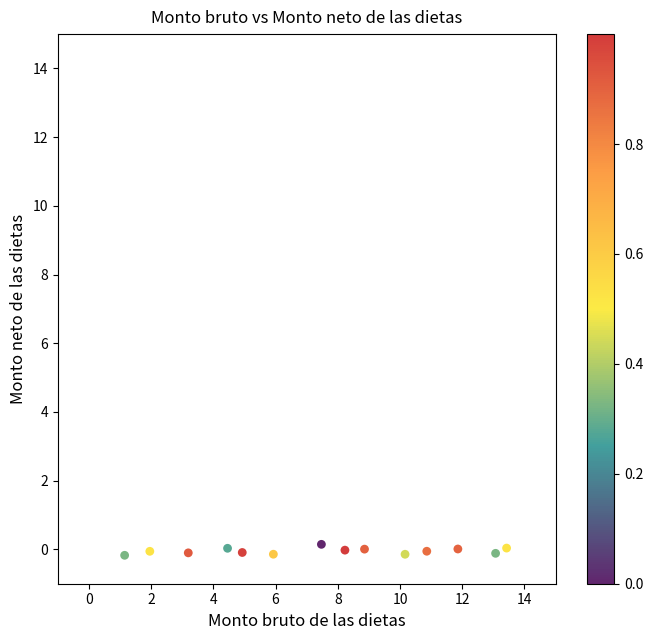

What is the range of X values (max minus min)?

12.3